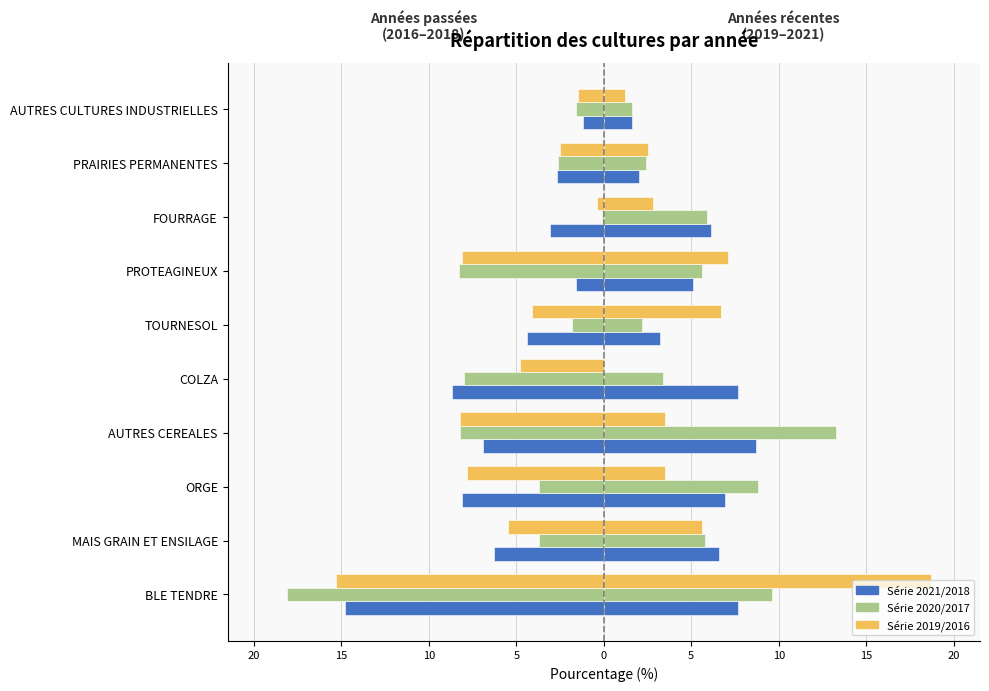

The 2020 series shows 15.3 at BLE TENDRE. True or false?

False